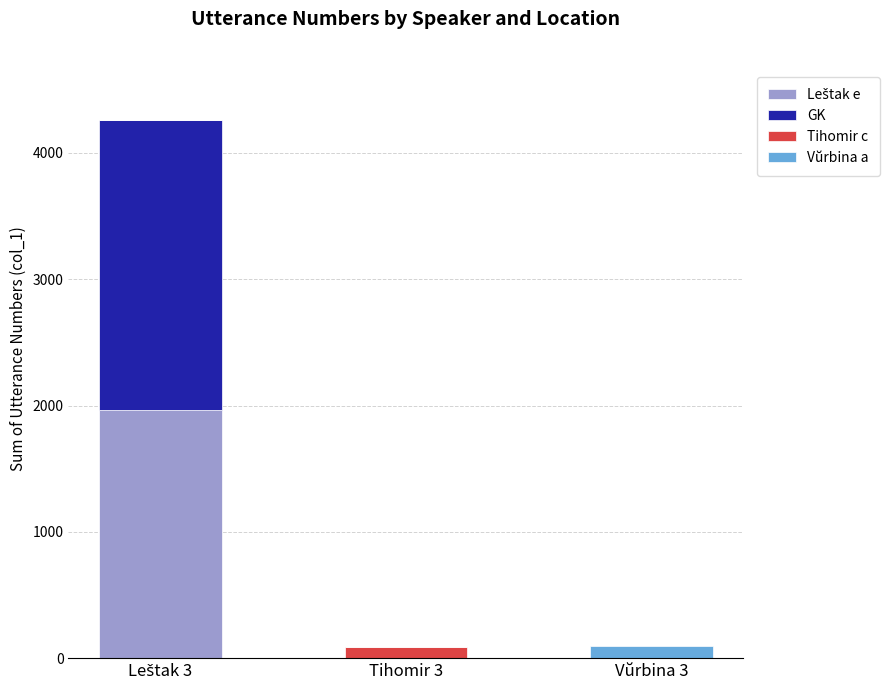

Does the chart contain stacked bars?

Yes